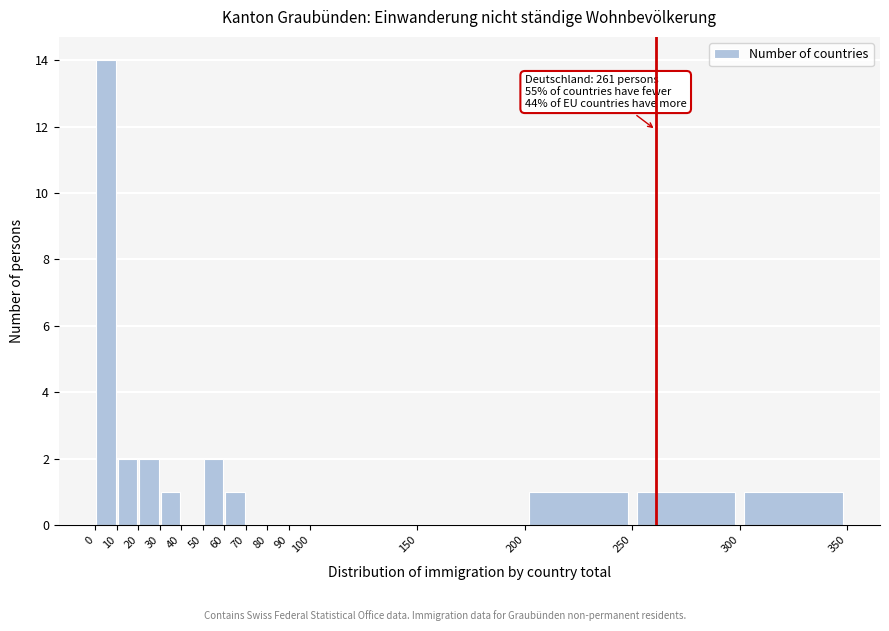

Which range on the x-axis has the tallest bar?

0 to 10